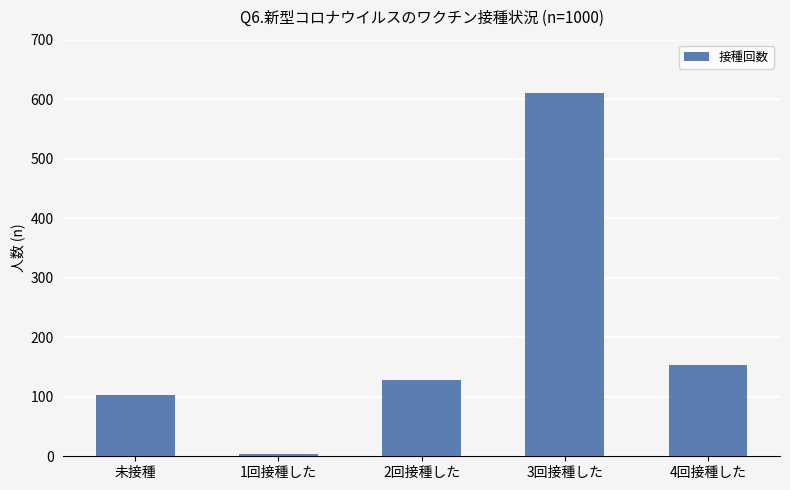

What is the sum of the values at 4回接種した and 2回接種した?

283